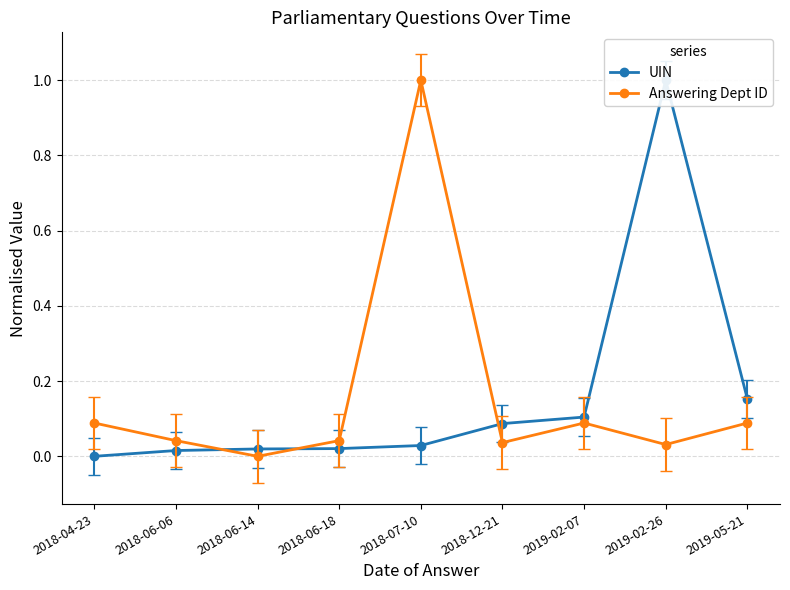

Rank the series by their average value, from highest to lowest.

UIN, Answering Dept ID